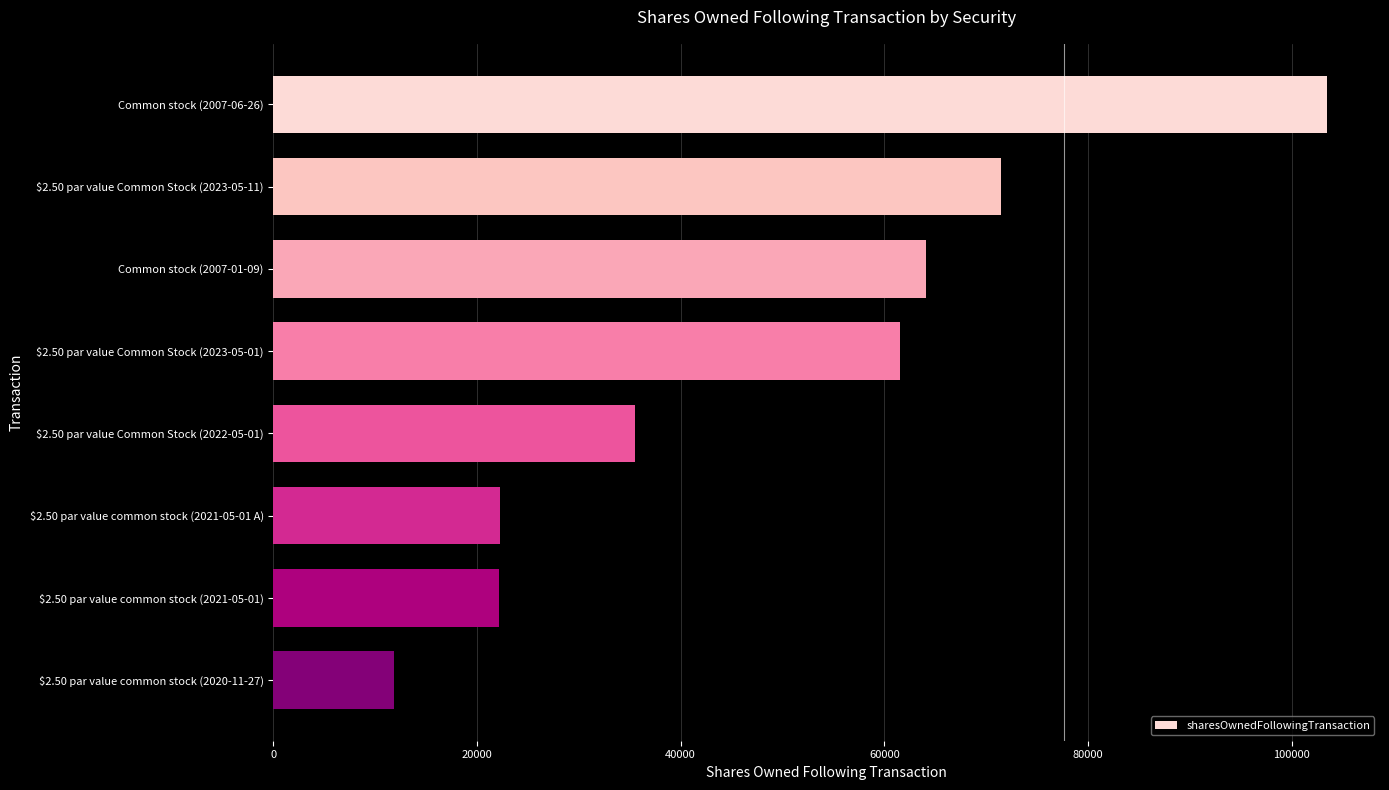

What is the label of the 5th bar from the top?

$2.50 par value Common Stock (2022-05-01)